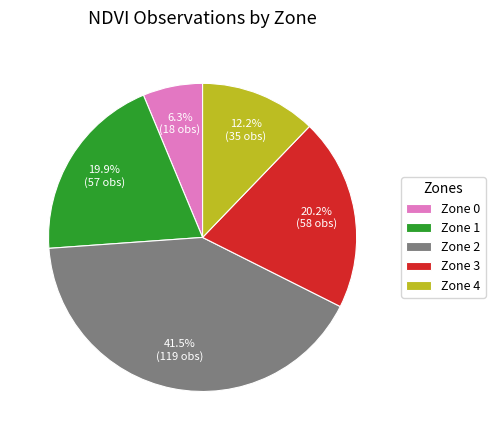

Which slice is the largest?

Zone 2